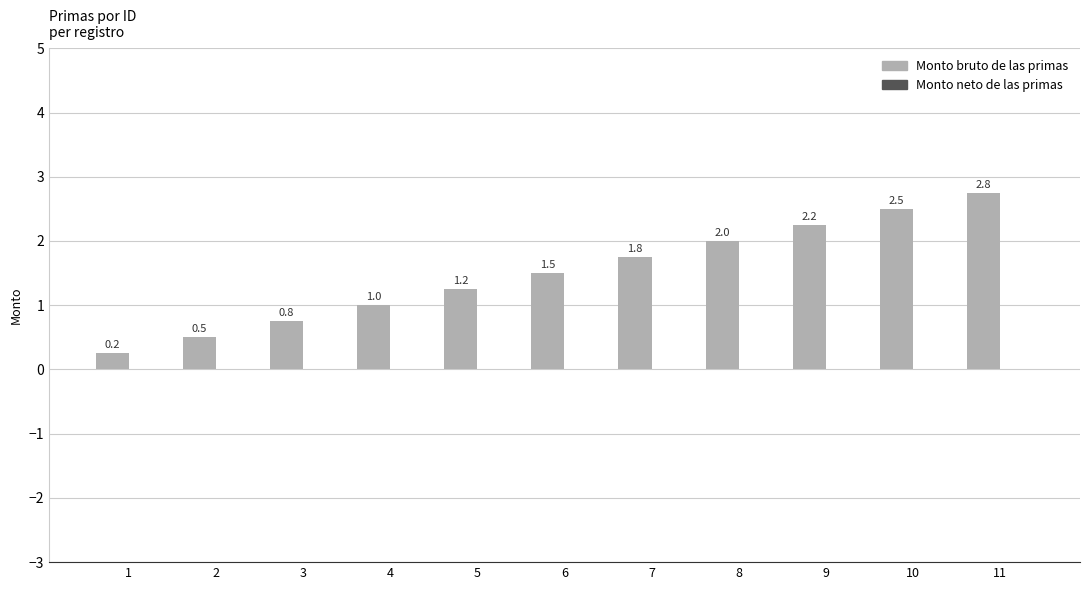

How many categories are shown in the chart?

11